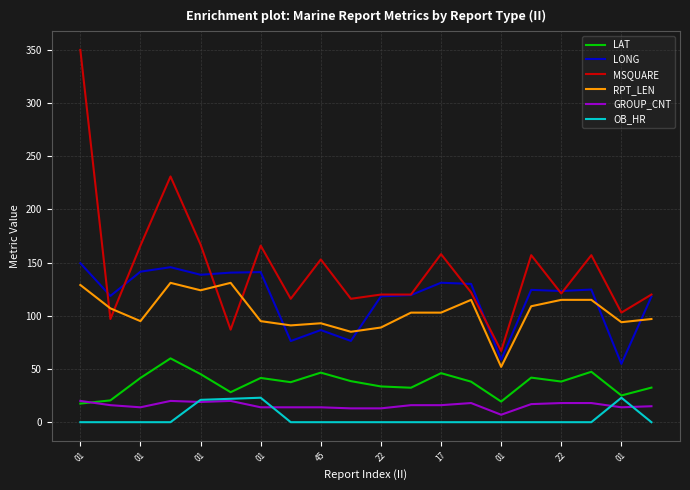

What is the greatest value displayed?

350.0